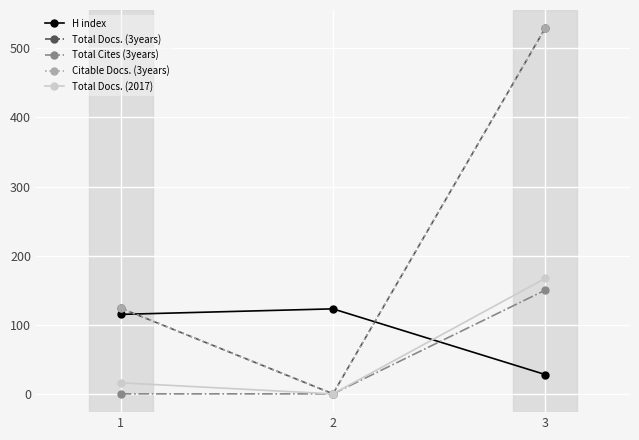

The value of Citable Docs. (3years) at 3 is 136. True or false?

False